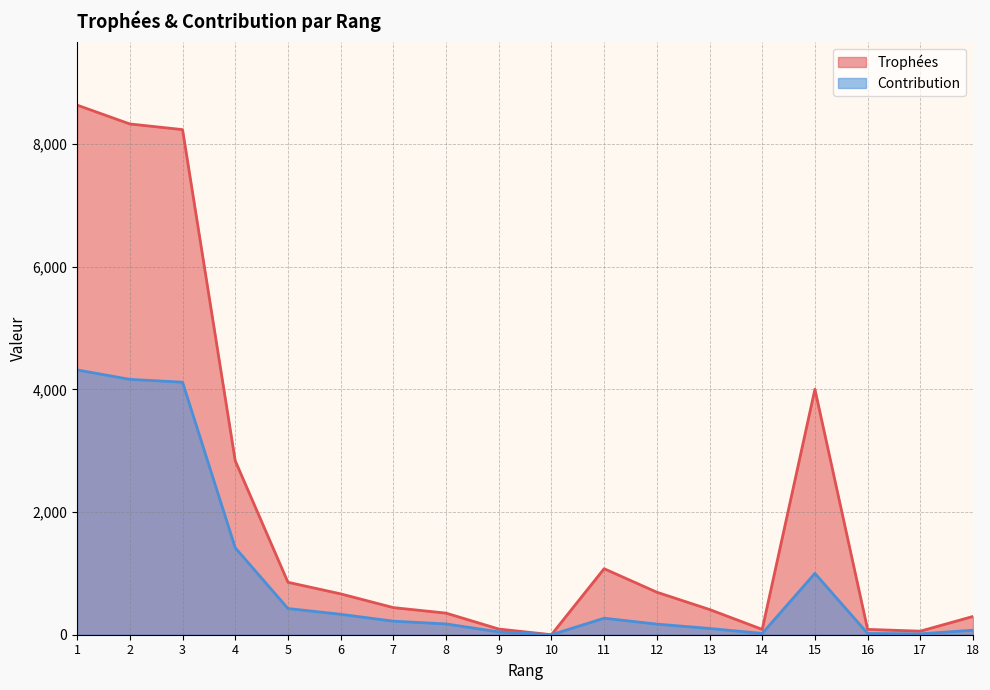

What is the spread (max minus min) of values at 1?

4316